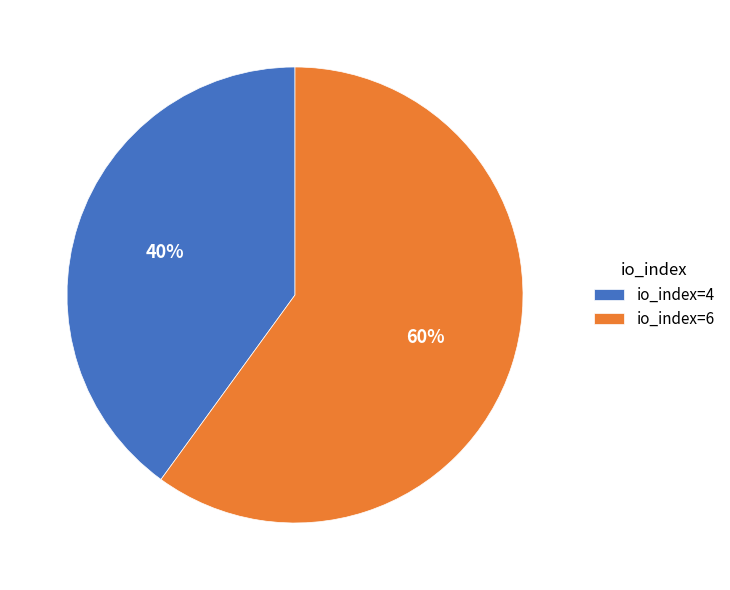

To the nearest percent, what is the average slice percentage?

50%